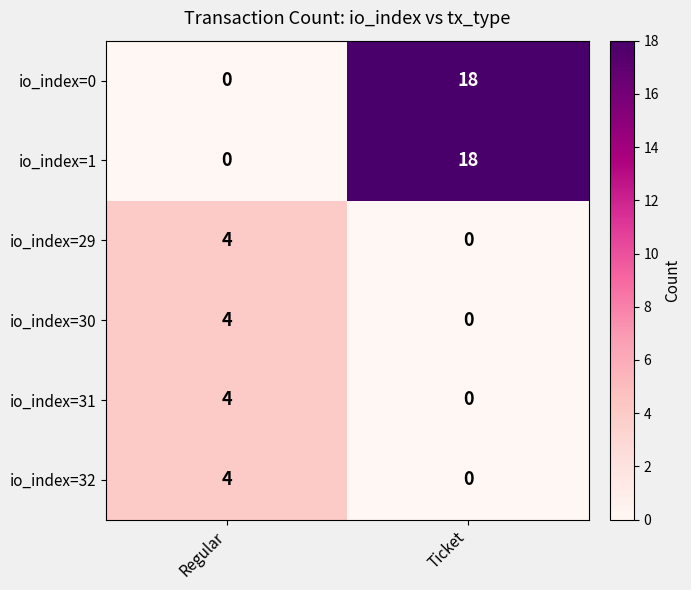

The io_index=29 series shows -1 at Ticket. True or false?

False